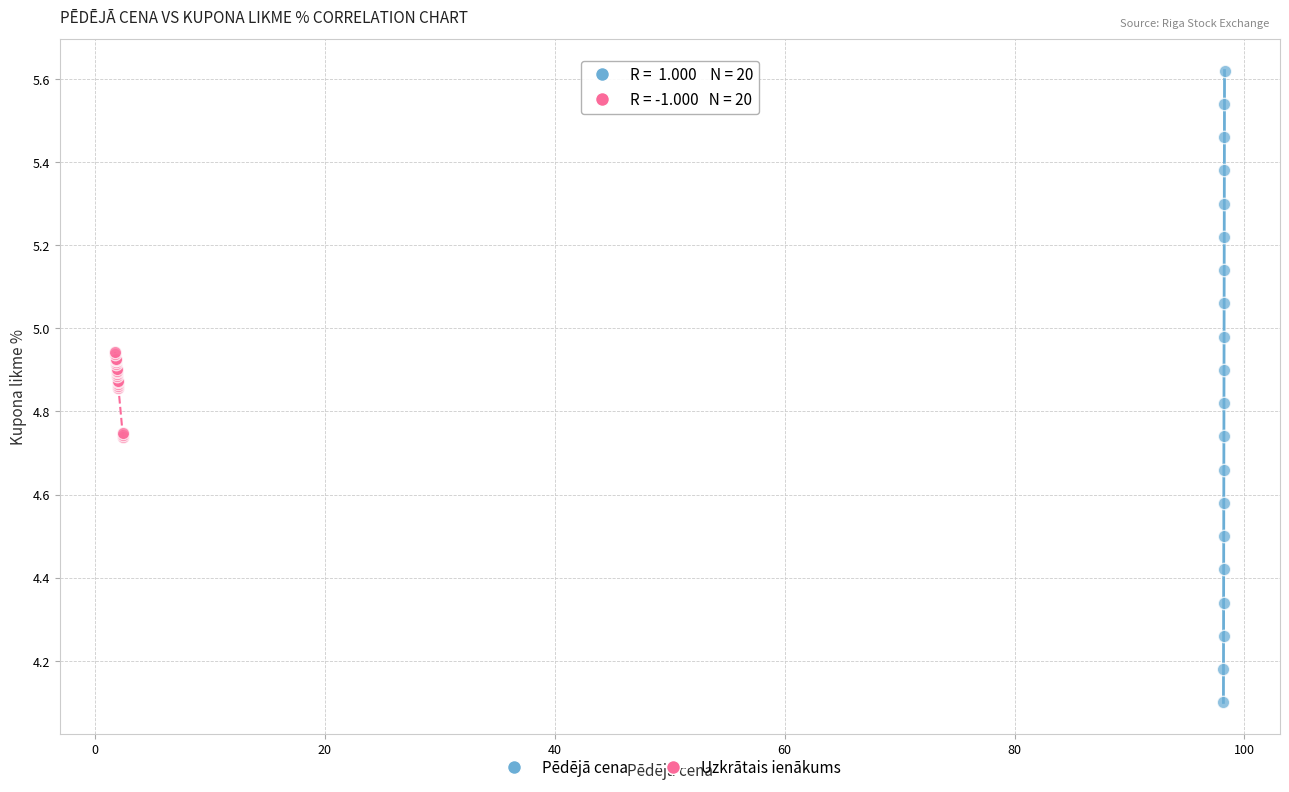

Which series contains the highest Y value?

Pēdējā cena